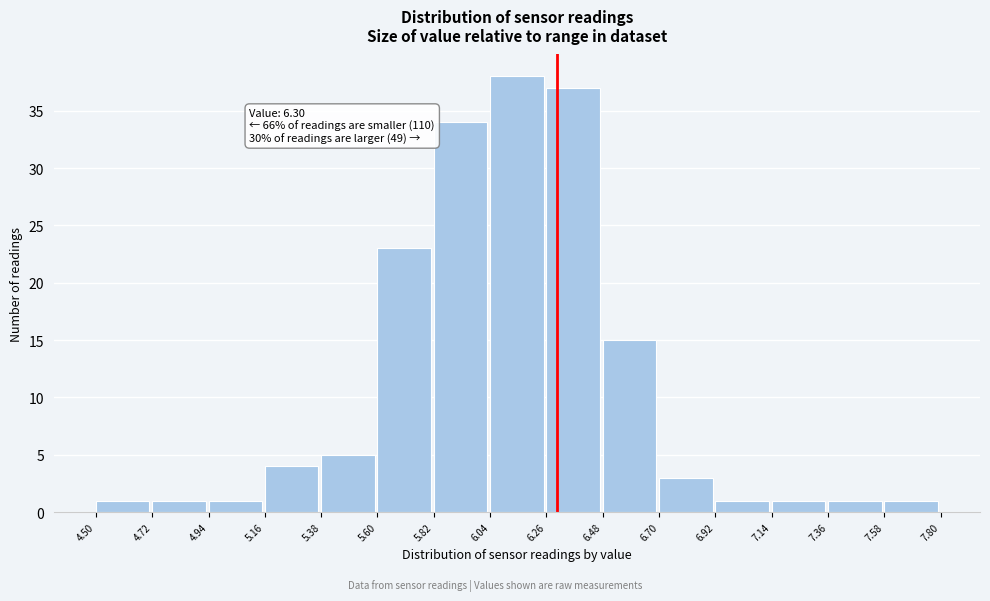

Which range on the x-axis has the tallest bar?

6.04 to 6.26